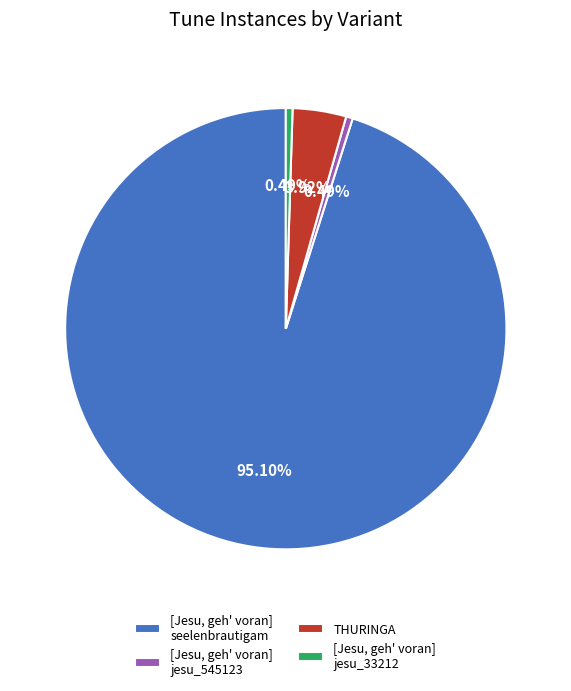

How many segments does this pie chart have?

4